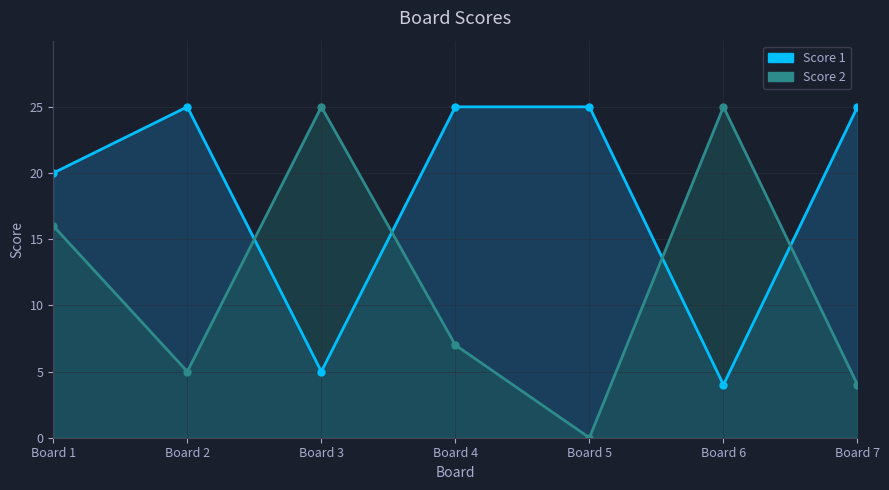

What are all the series names shown in the legend?

Score 1, Score 2